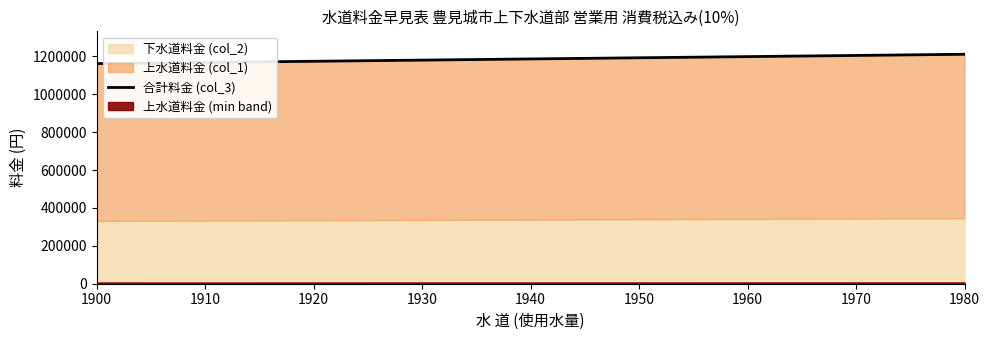

Reading left to right, transcribe all the data shown in this chart.

1900=1162150	1910=1168310	1920=1174470	1930=1180630	1940=1186790	1950=1192950	1960=1199110	1970=1205270	1980=1211430